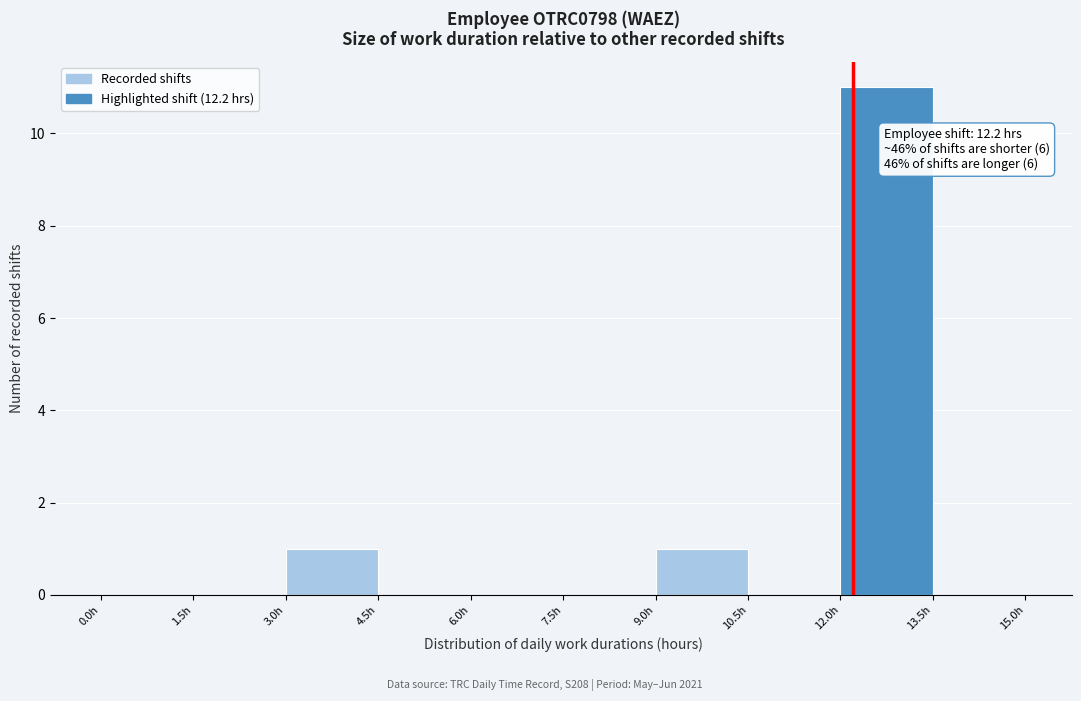

Over which range of the x-axis is the bar tallest?

12.0 to 13.5